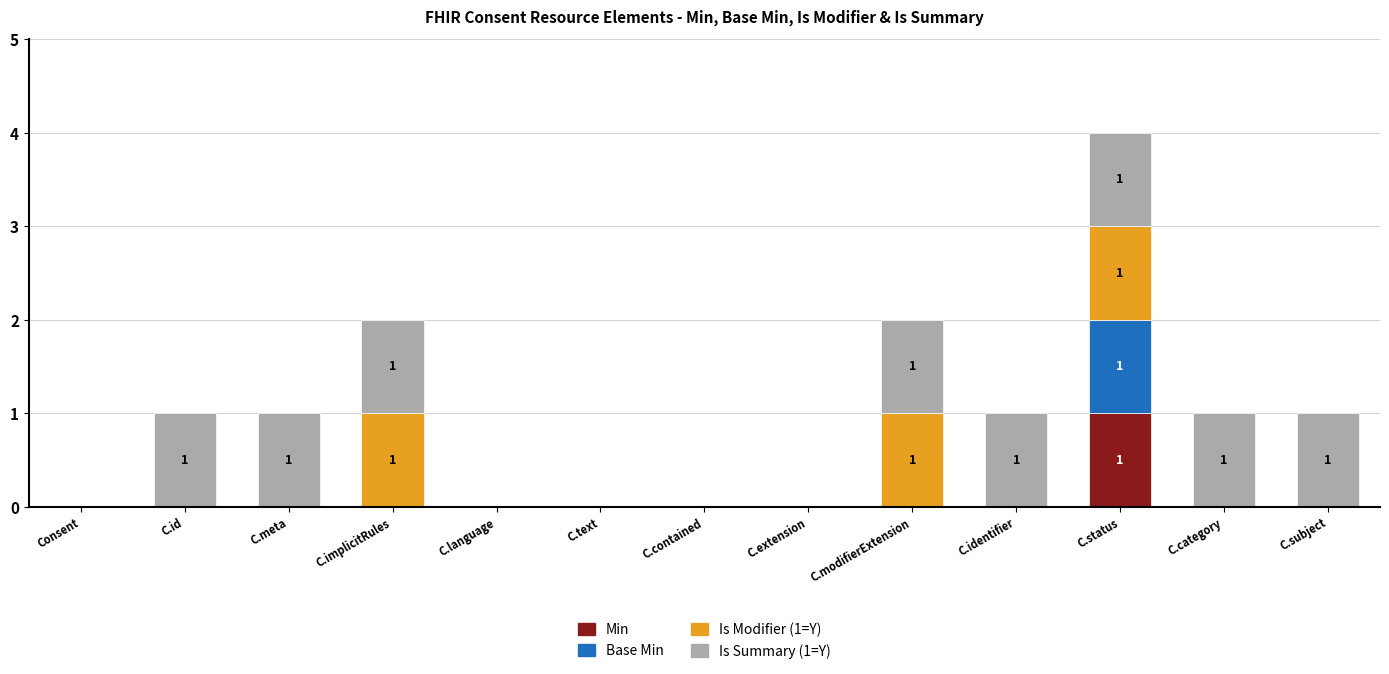

The Min series shows -1 at C.subject. True or false?

False